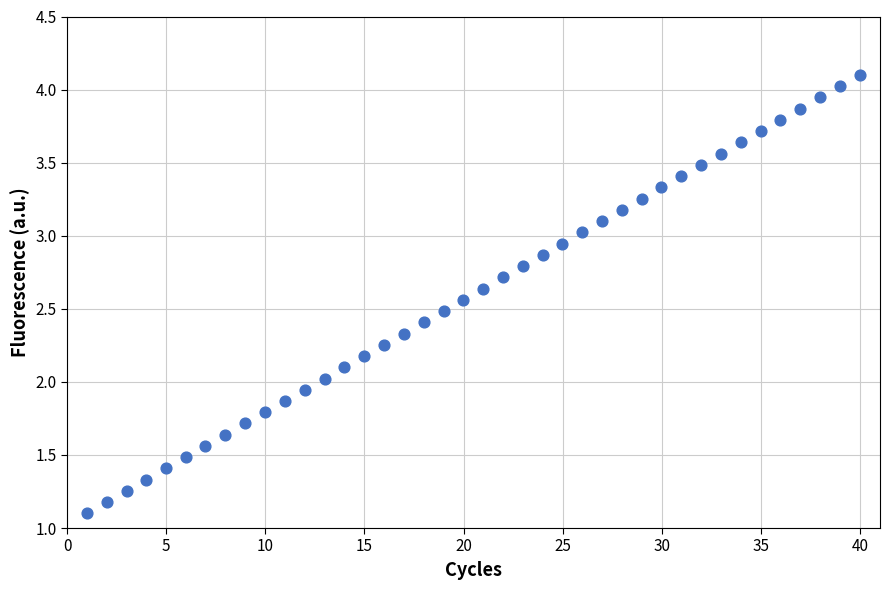

What is the range of Y values (max minus min)?

3.0